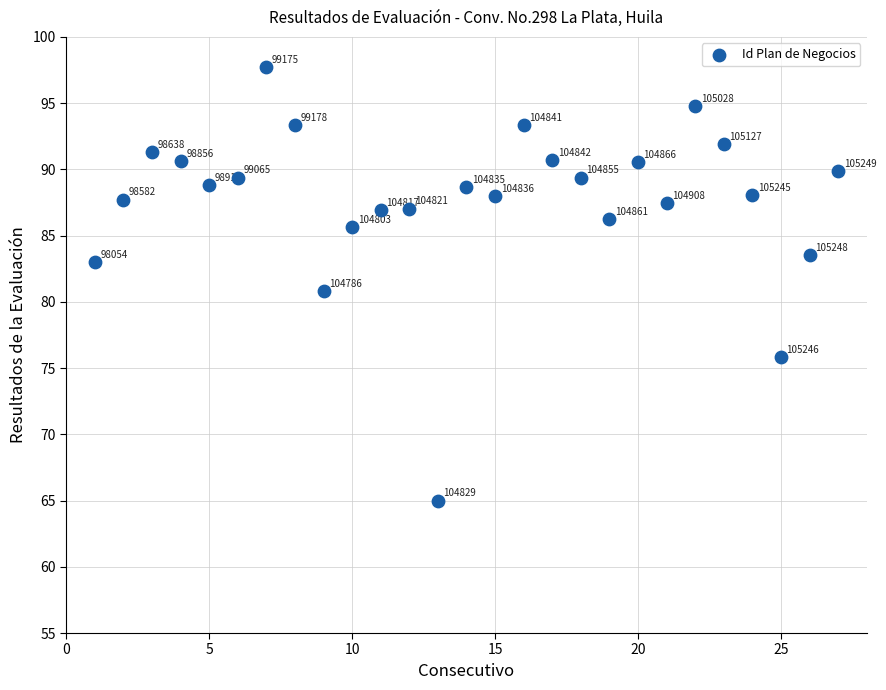

What Y value in the scatter plot is closest to 81?

80.8